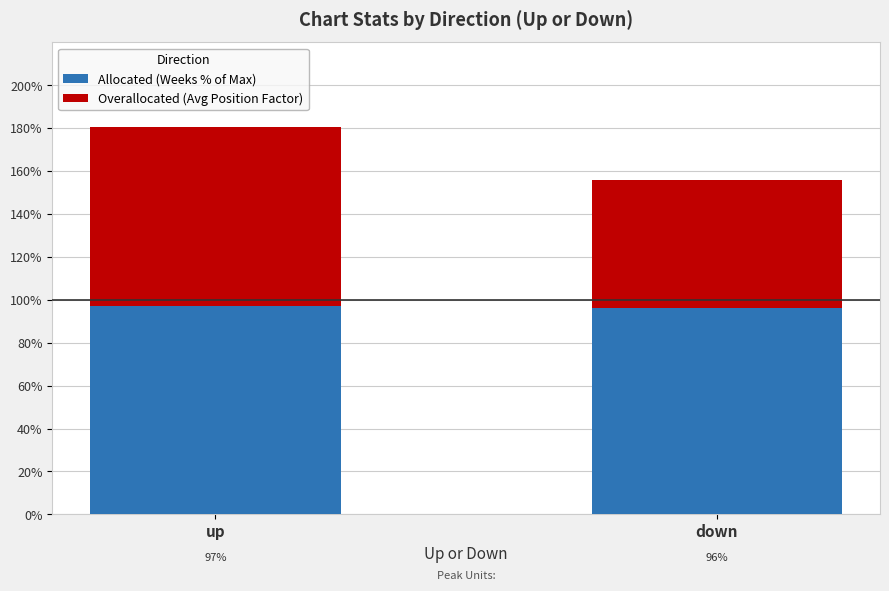

What is the minimum value for Allocated (Weeks % of Max)?

96.0